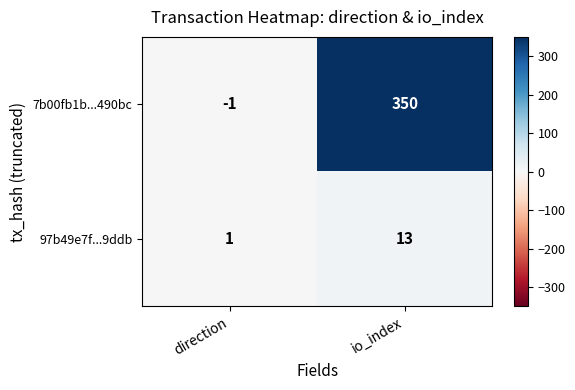

True or false: 97b49e7f...9ddb has a value of 2 at direction.

False